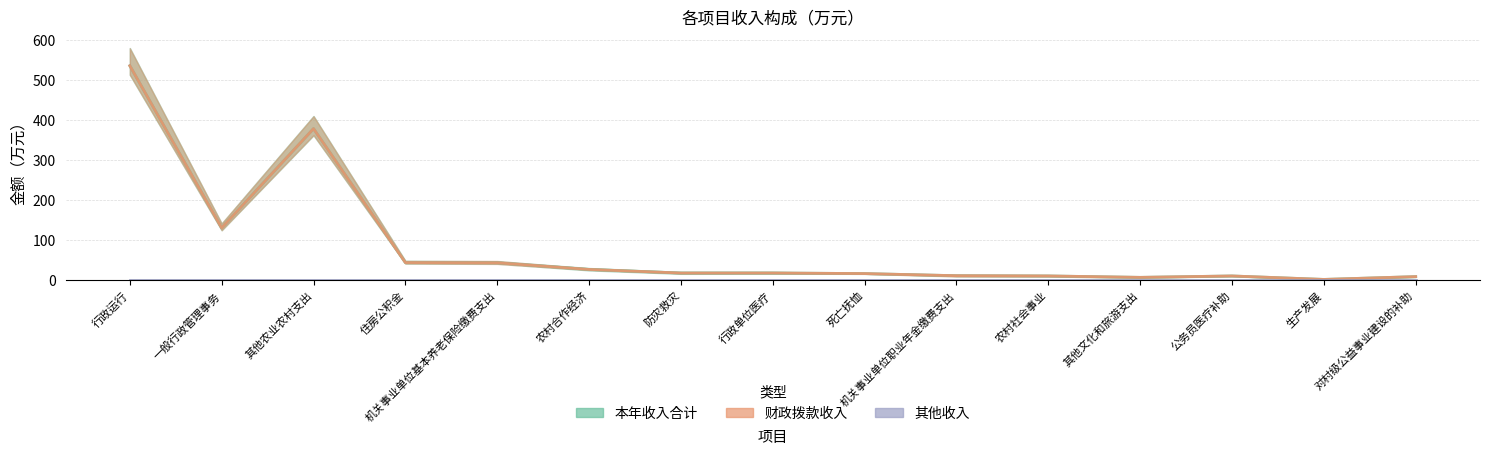

What is the difference between the second highest and second lowest values in the 财政拨款收入 series?

372.1